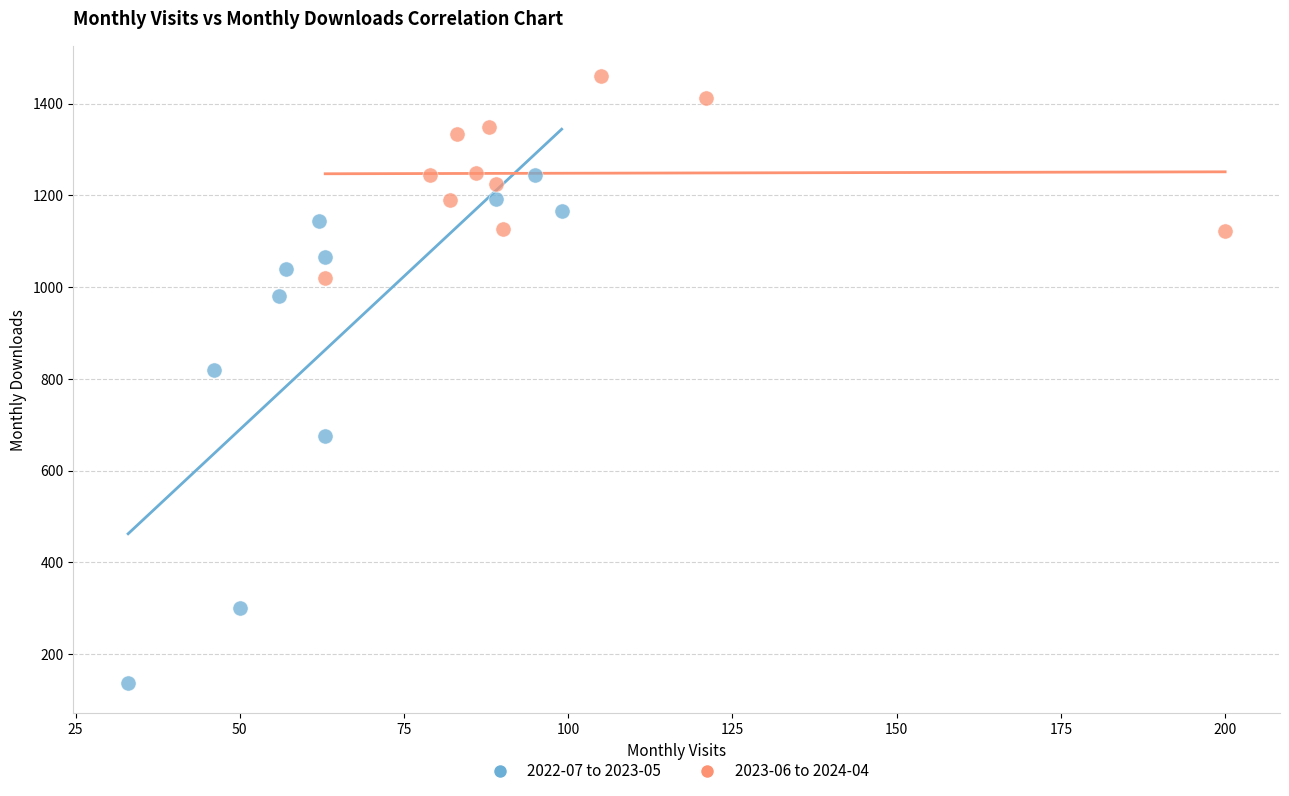

Which series has the largest Y range (max minus min)?

2022-07 to 2023-05